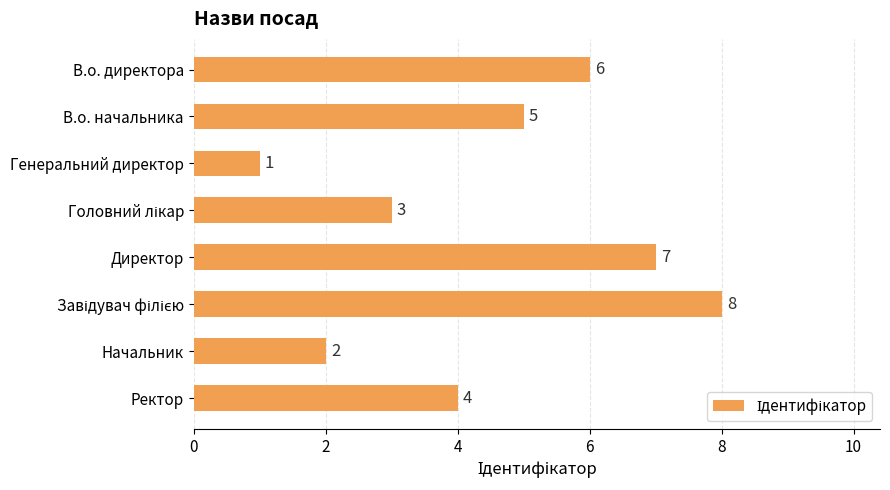

What position from the top is В.о. директора?

1